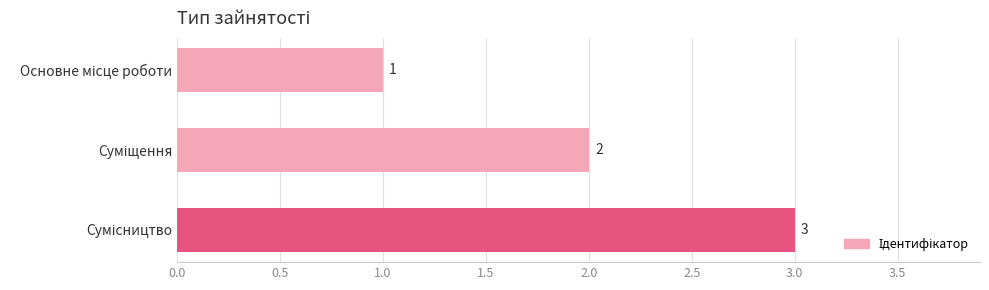

What is the greatest value displayed?

3